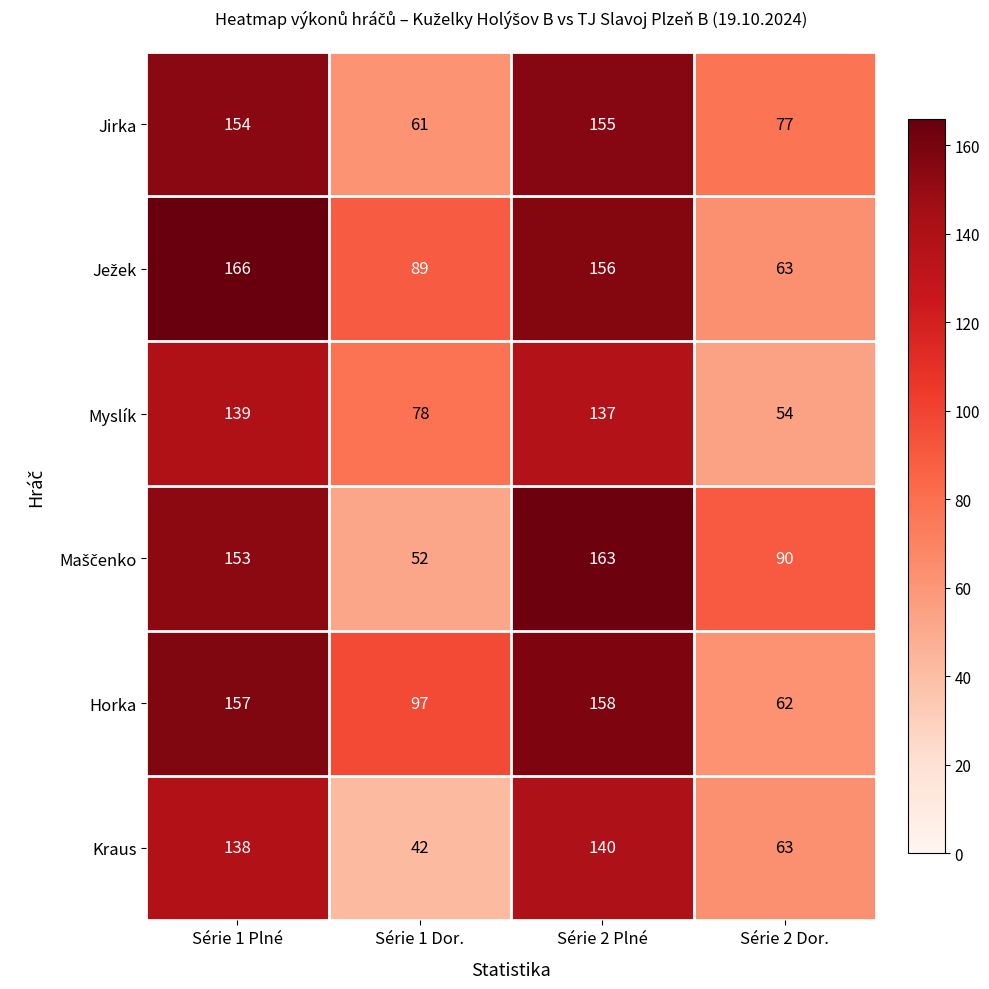

What is the difference between the maximum and second lowest values in the Kraus series?

77